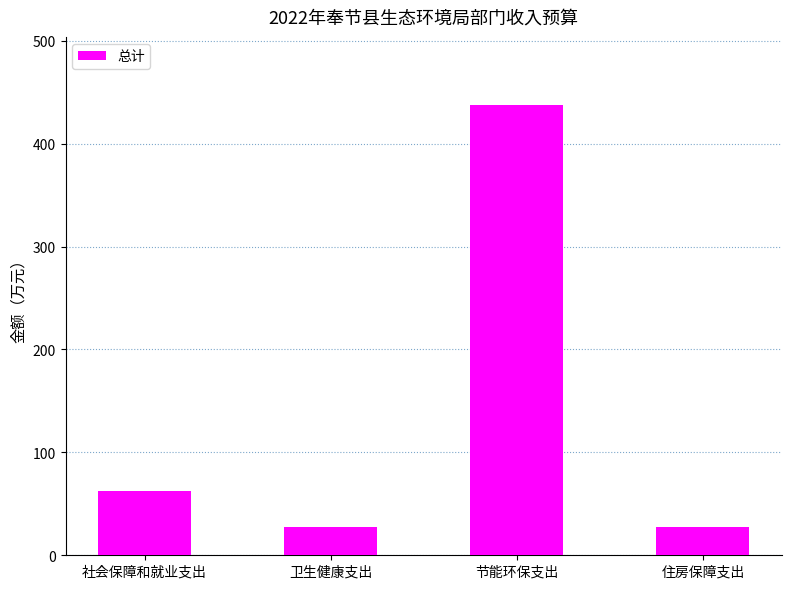

What is the maximum value shown in the chart?

438.0